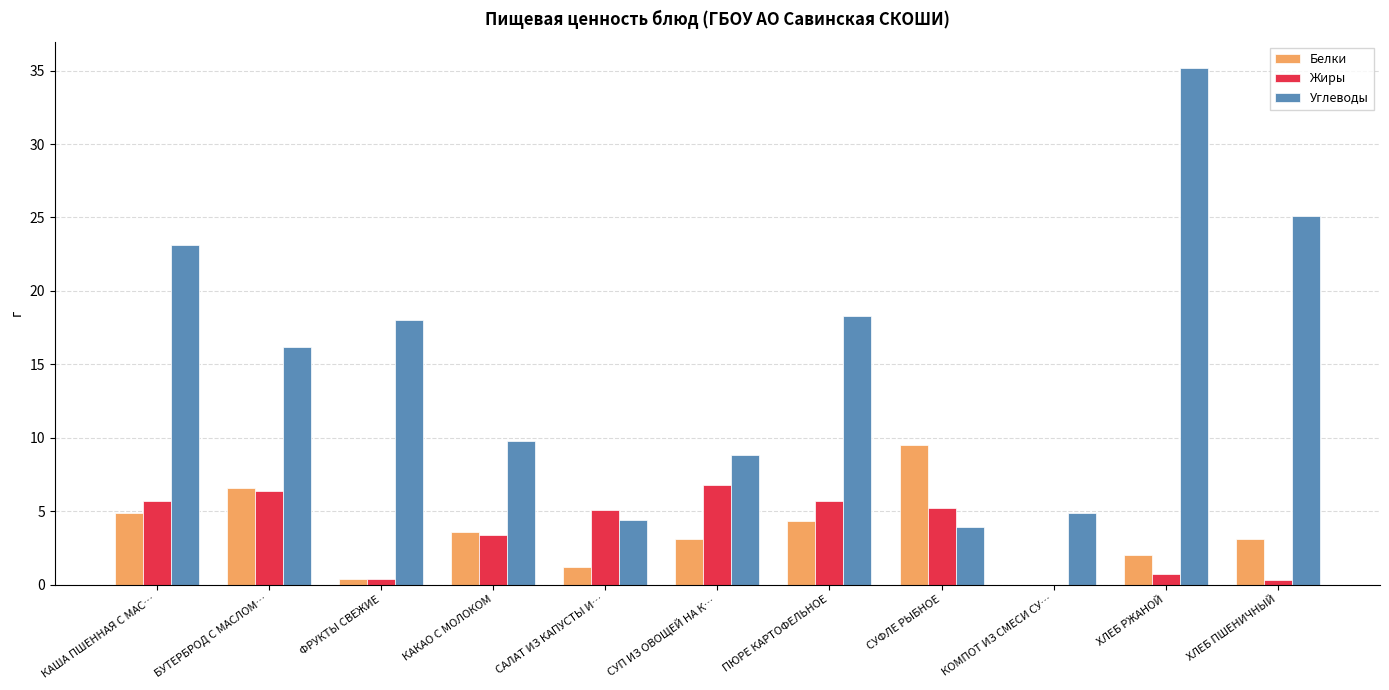

Which series has the largest total across all categories?

Углеводы